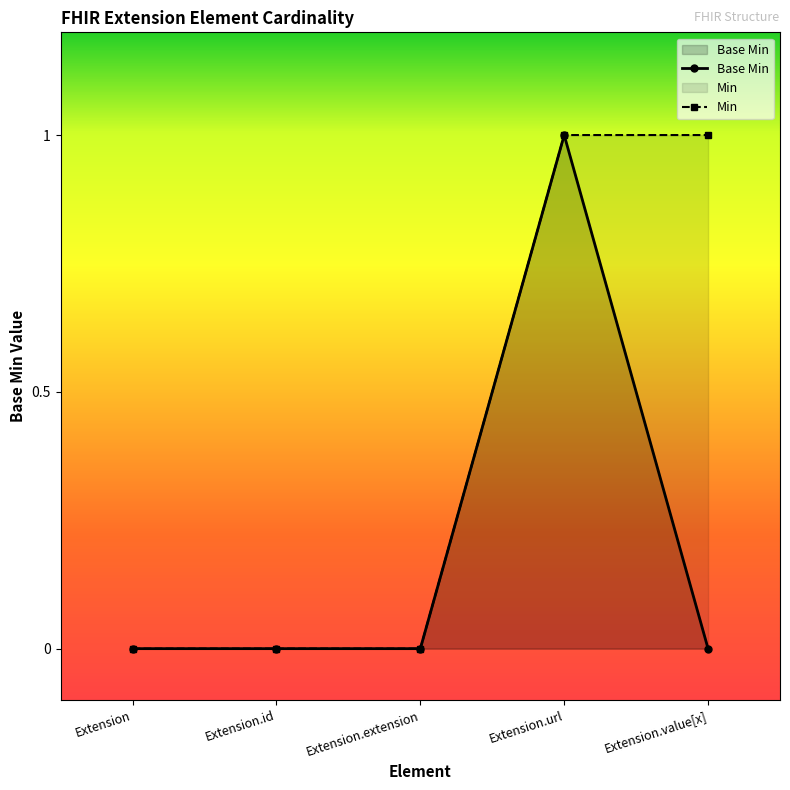

What position from the right is Extension.url?

2